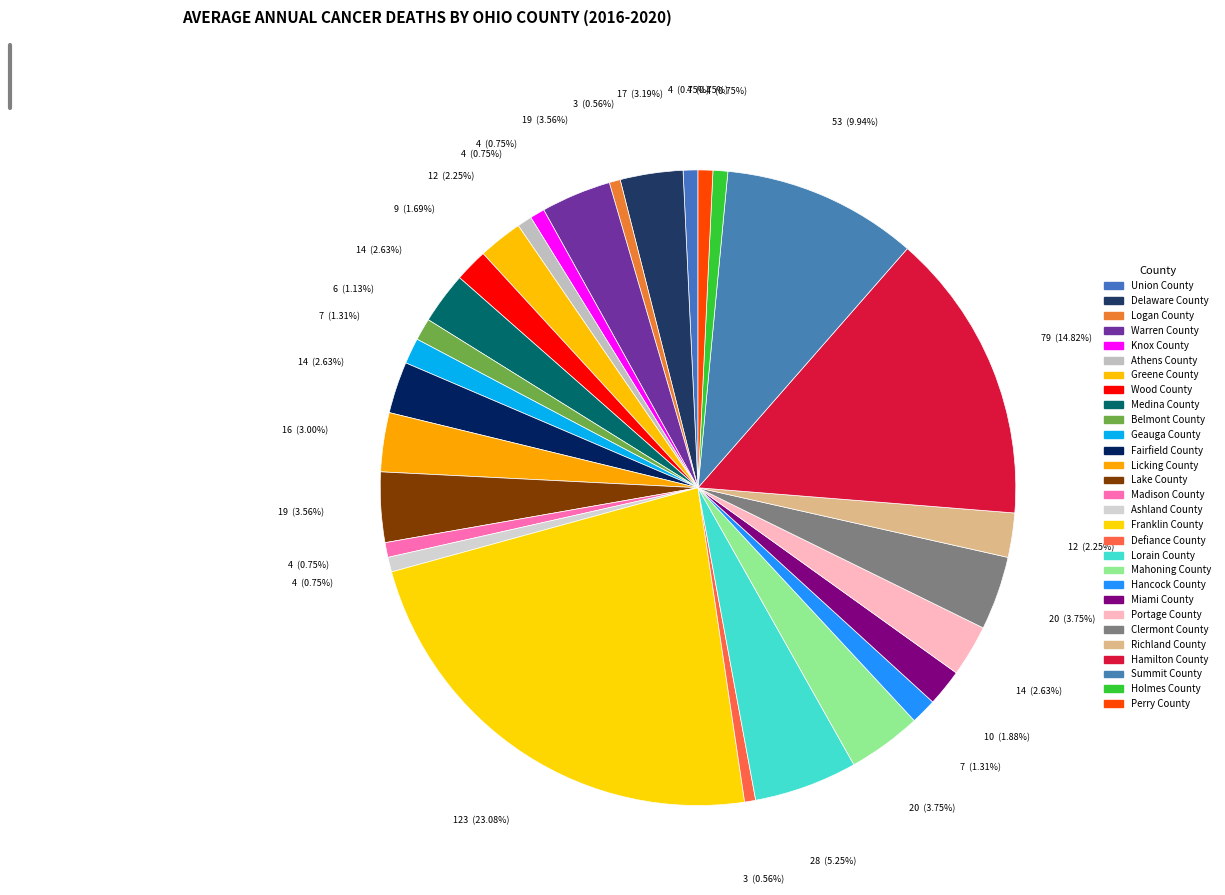

Is it true that Logan County is 11% of the pie?

False